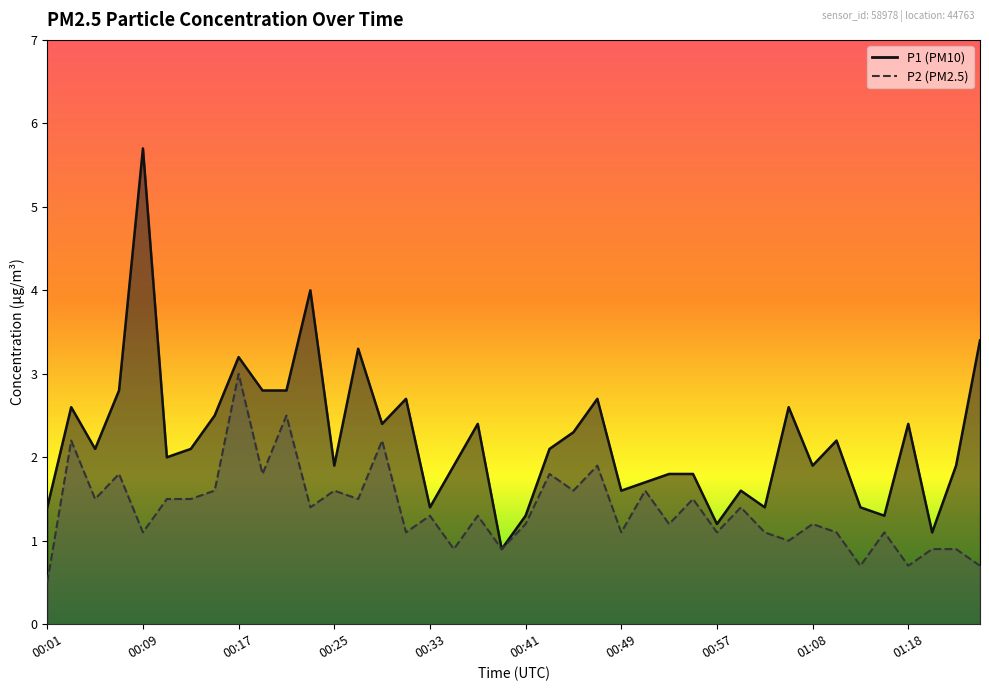

How many values in the P2 series are below 1?

8